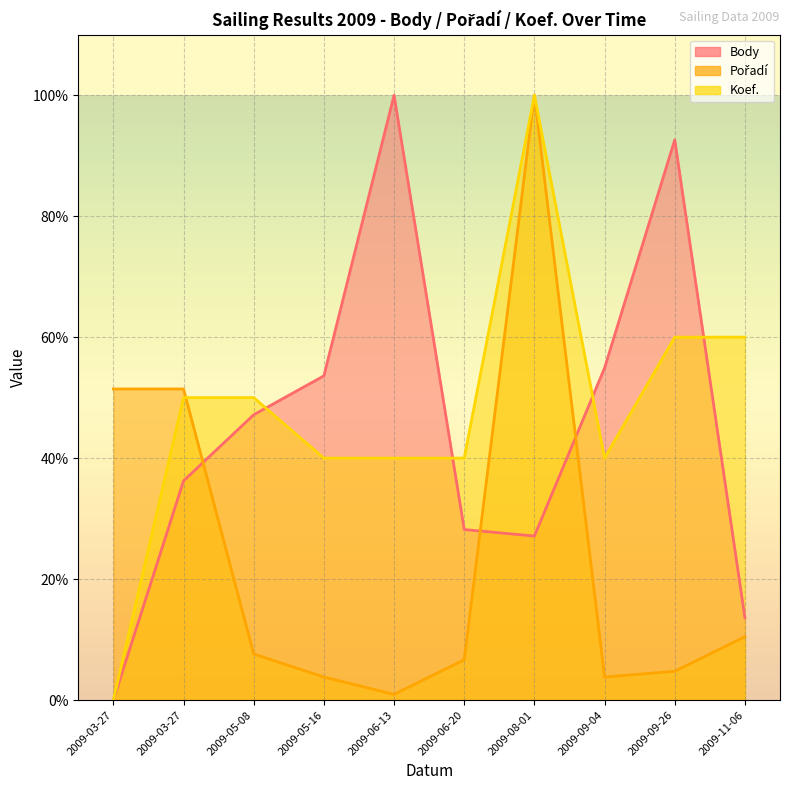

Where is Pořadí nearest to the value 50?

2009-03-27